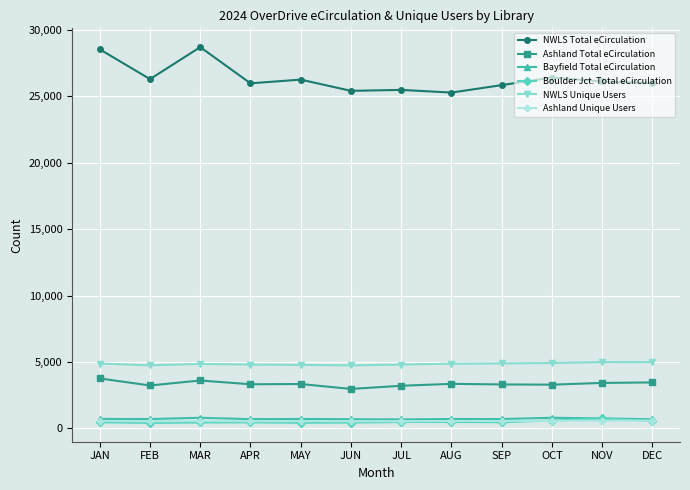

The value of NWLS Unique Users at JAN is 1607. True or false?

False